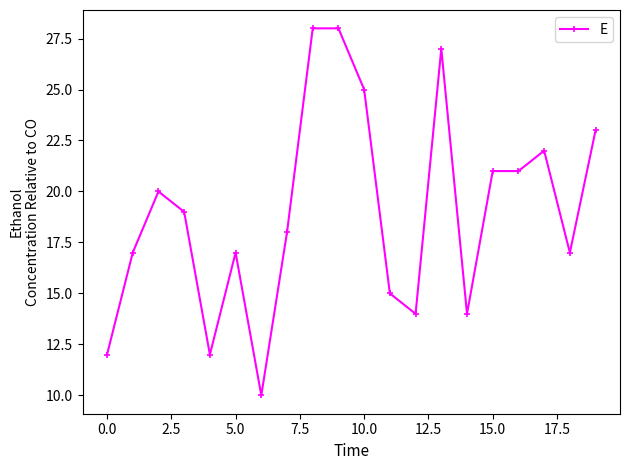

What is the smallest value displayed?

10